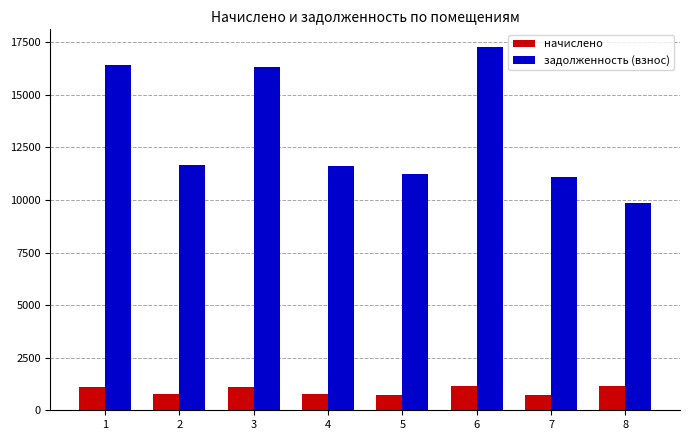

Which series has the largest total across all categories?

задолженность (взнос)